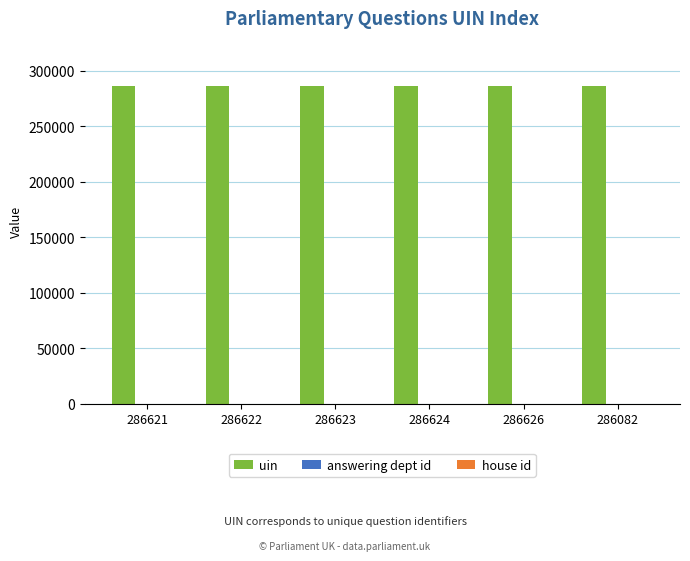

Which series has the largest total across all categories?

uin